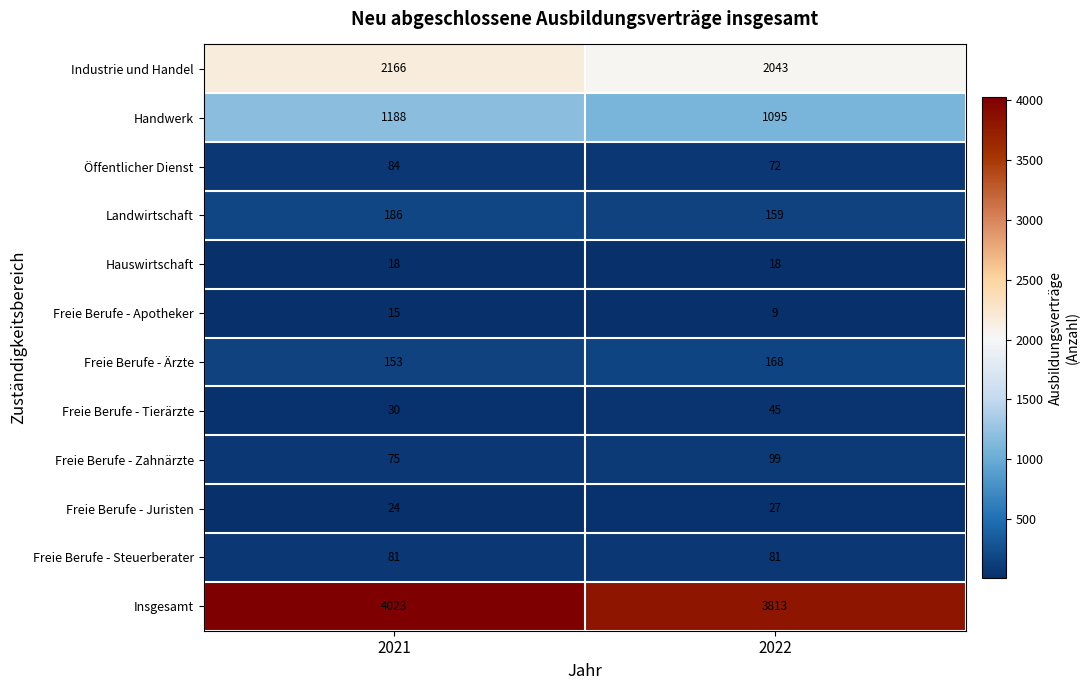

What is the total value across all series at 2021?

8043